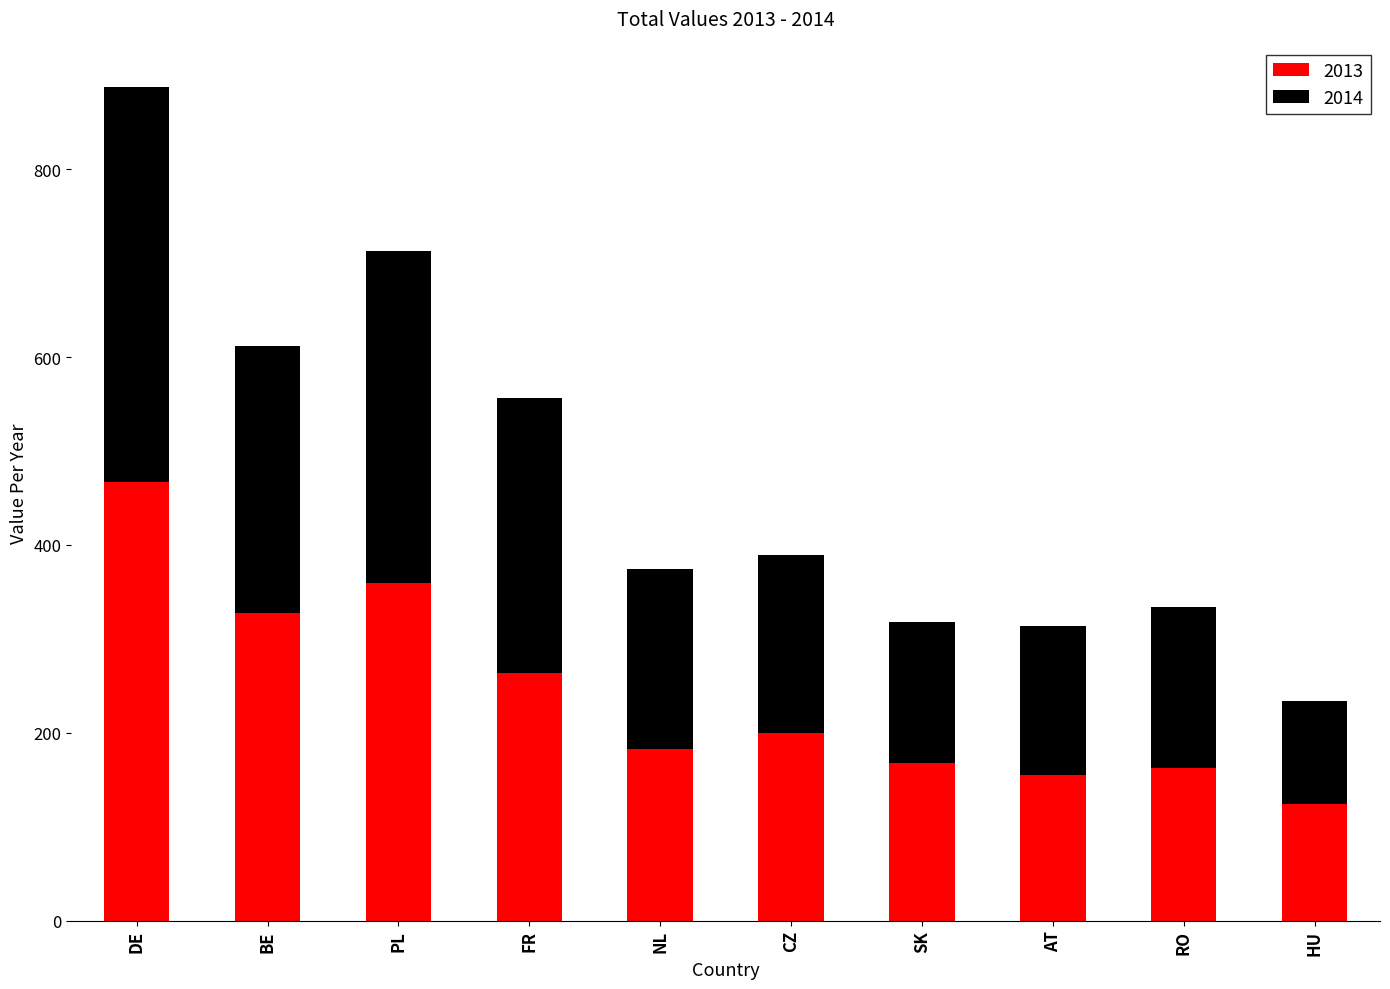

True or false: 2013 has a value of 467 at DE.

True